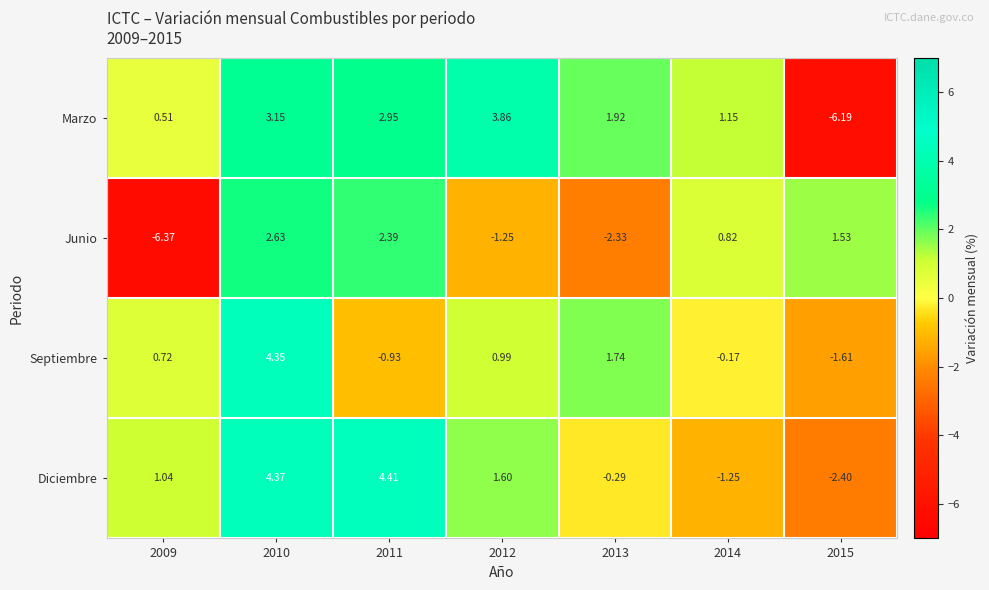

Which series has the largest range (max minus min)?

Marzo